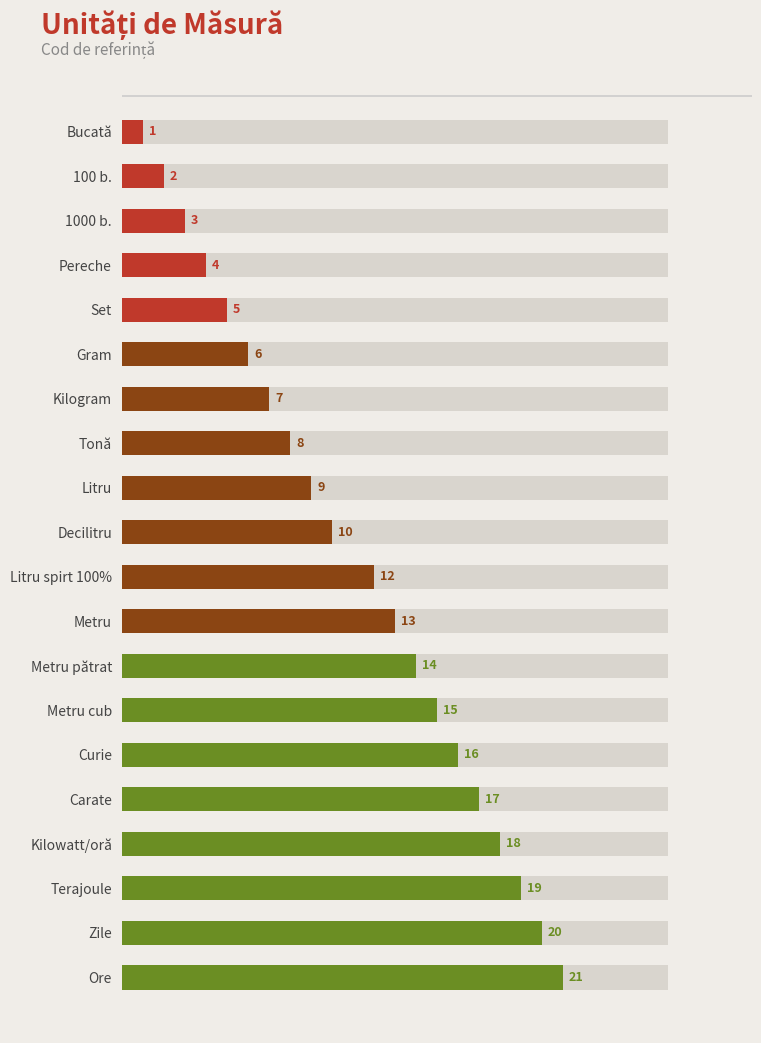

Reading left to right, what are all the values shown in this chart?

1	2	3	4	5	6	7	8	9	10	12	13	14	15	16	17	18	19	20	21